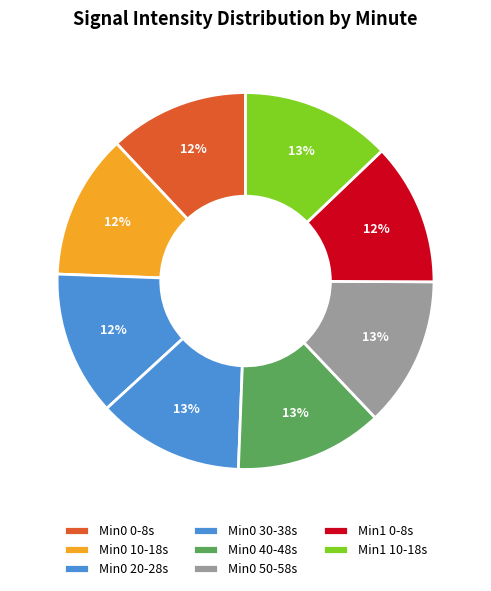

Count the number of slices in the pie.

8